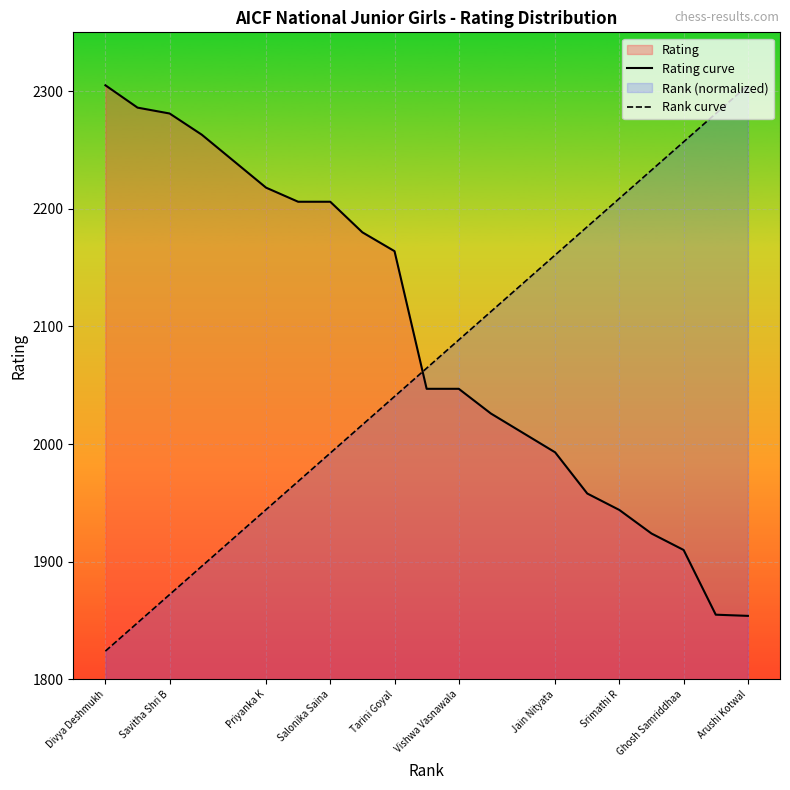

What is the difference between the maximum and minimum values in the Rank curve series?

481.0